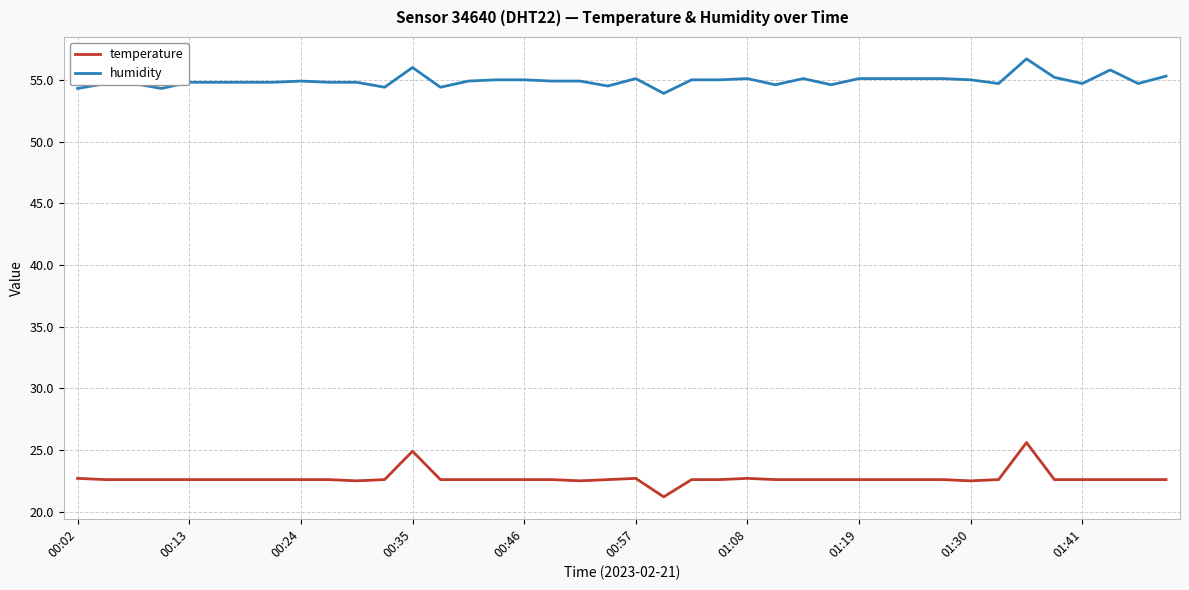

True or false: temperature and humidity cross at least once.

False